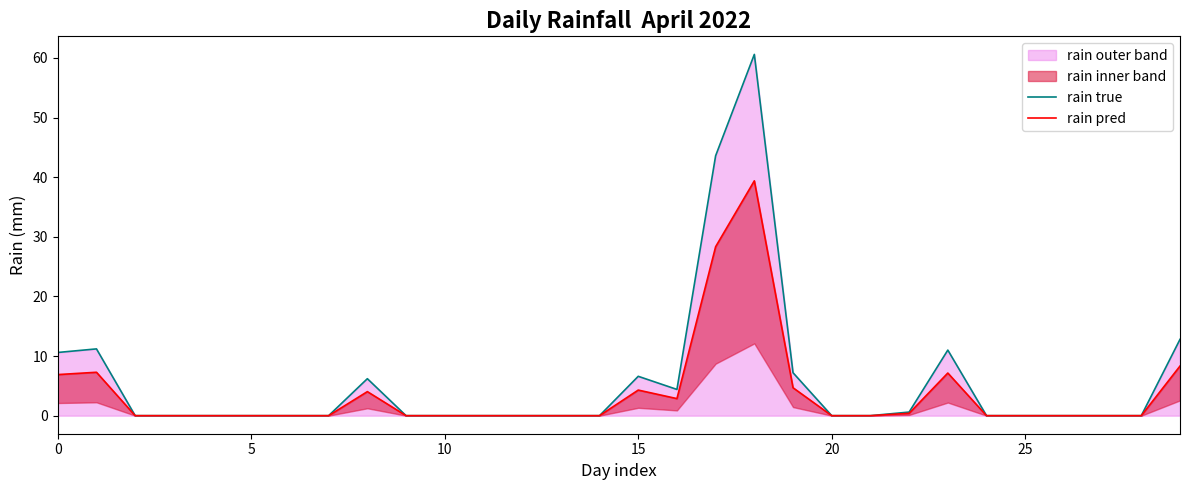

What is the label of the 29th point from the left?

28